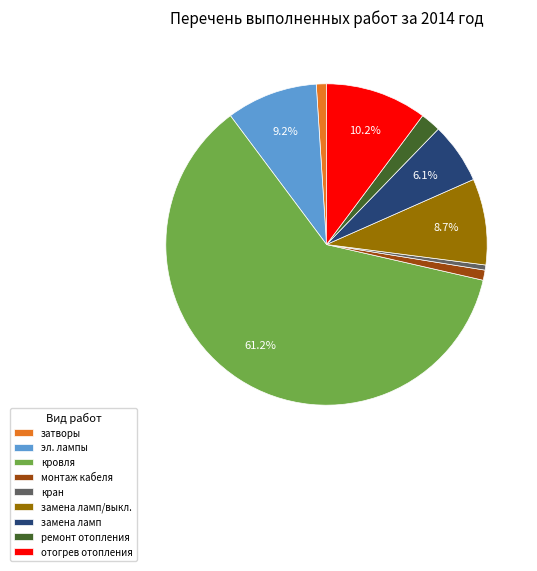

What is the largest slice in the pie chart?

кровля